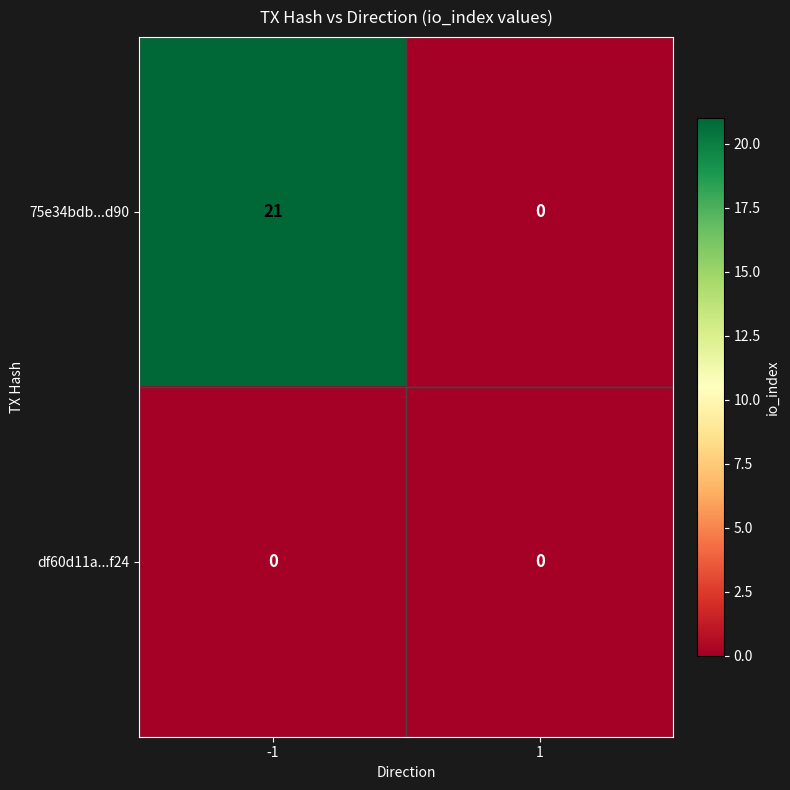

Rank the series by their maximum value, from lowest to highest.

df60d11a...f24, 75e34bdb...d90